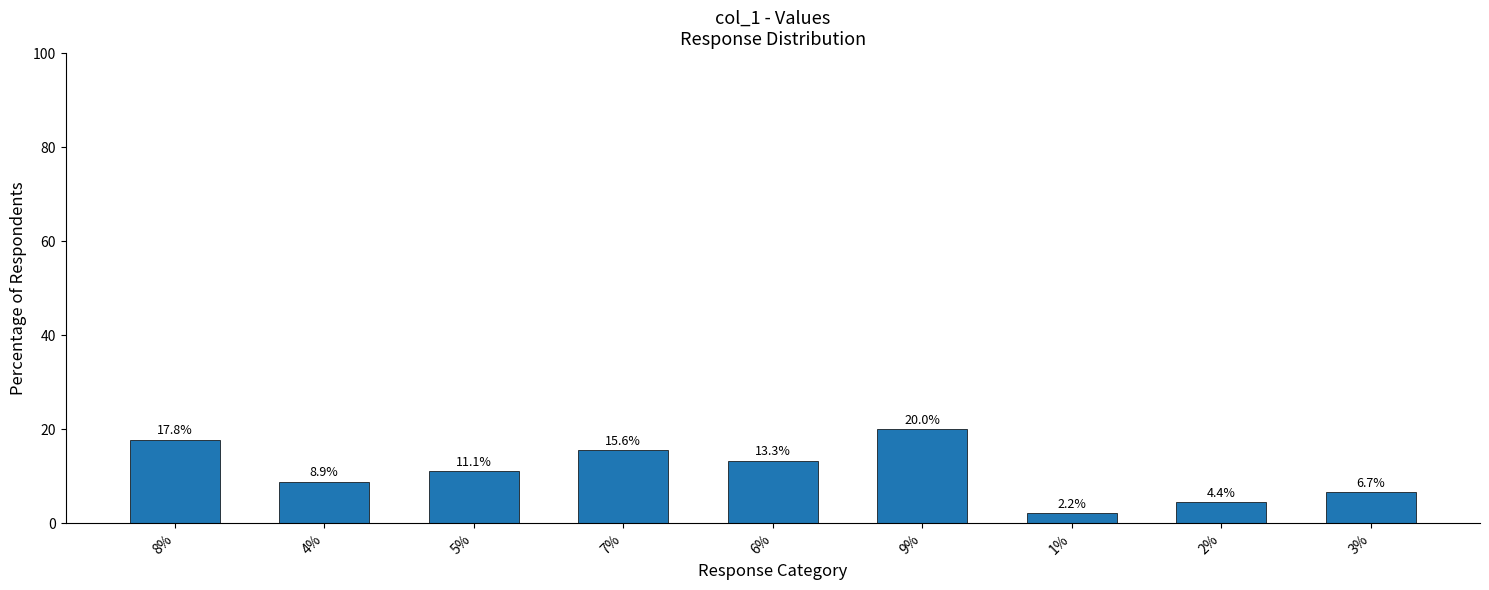

What is the label of the 8th bar from the left?

2%